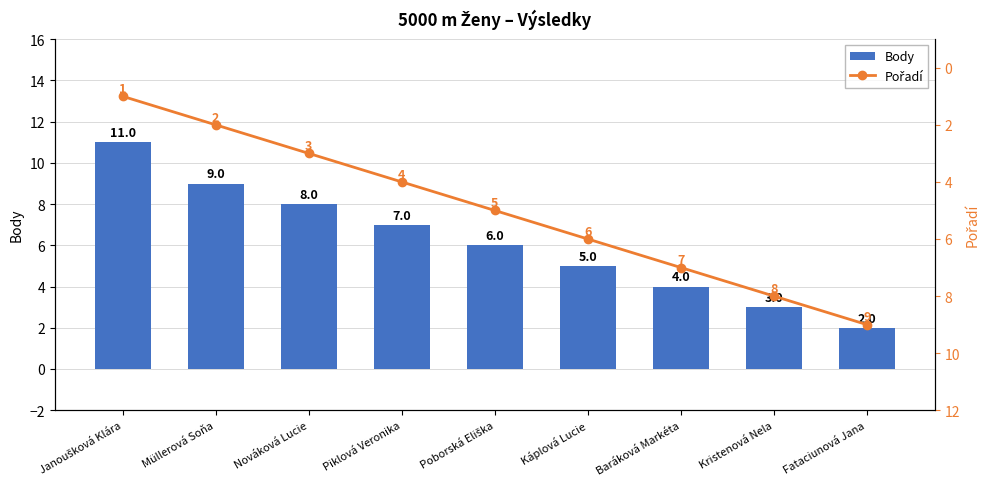

The value of Body at Müllerová Soňa is 9. True or false?

True